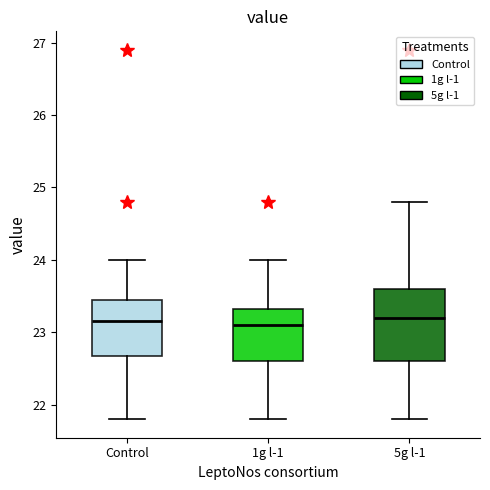

Comparing the boxes themselves (not the whiskers), which one is the tallest?

5g l-1